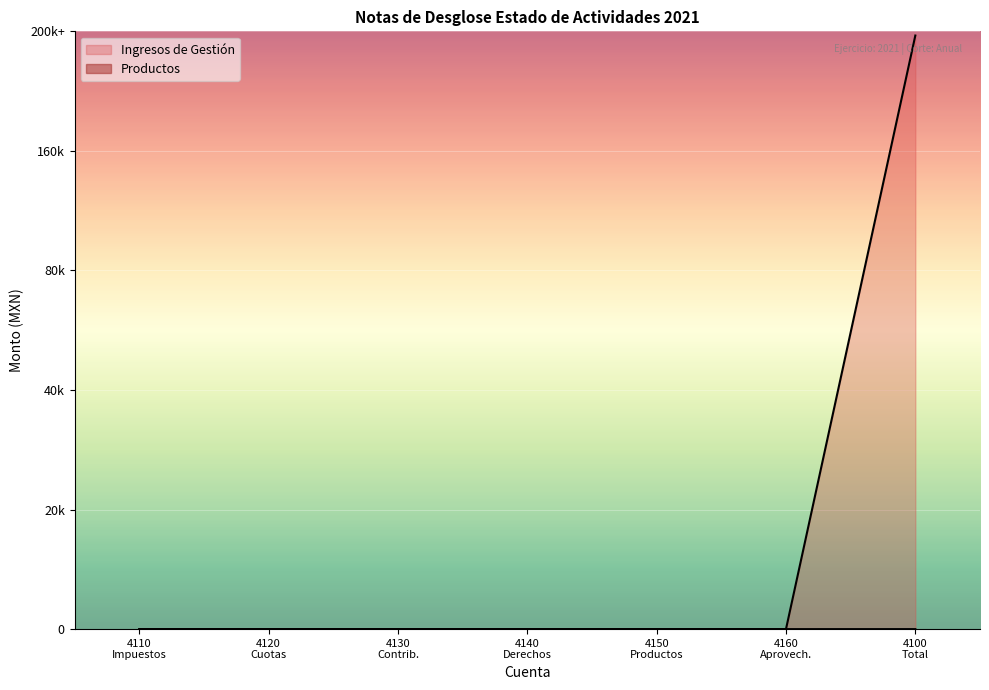

Where is Productos nearest to the value 2?

Impuestos